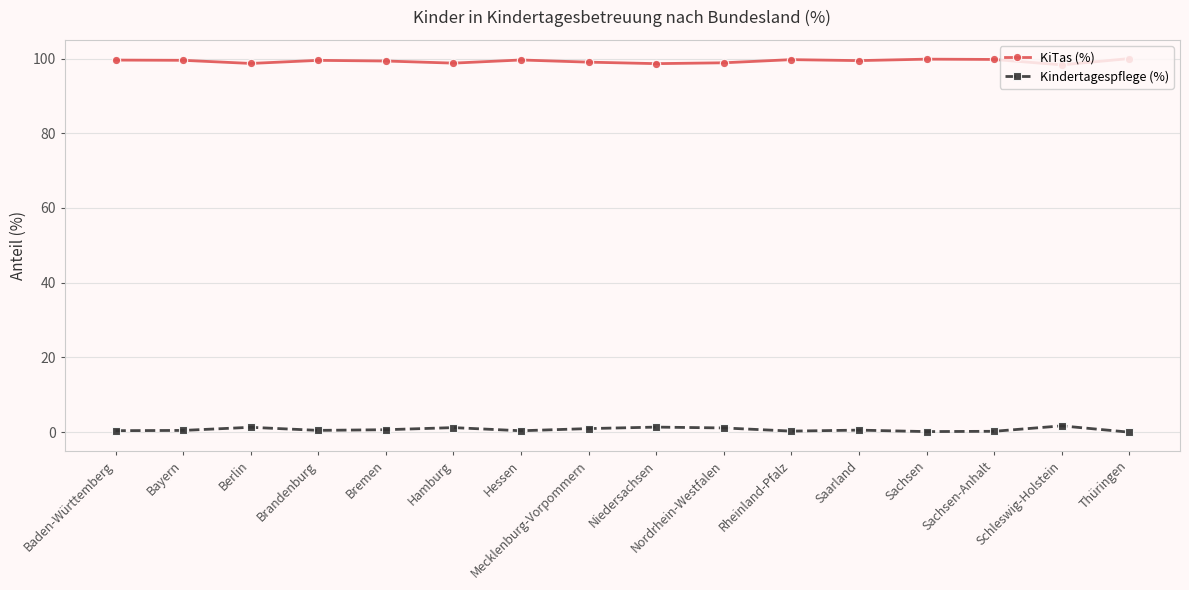

True or false: Kindertagespflege (%) has more than 2 points higher than both neighbors.

True